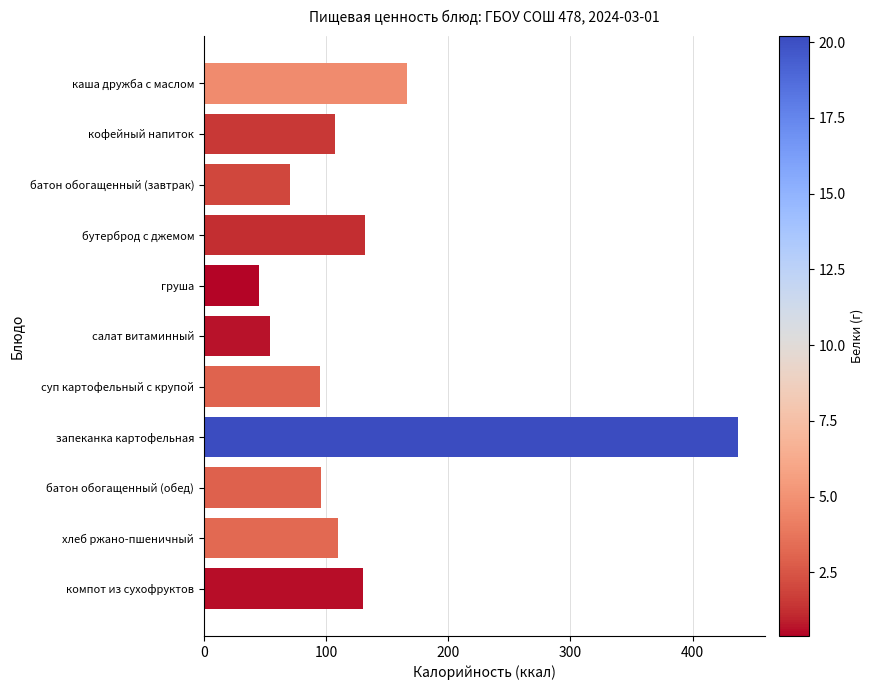

At which label is the value closest to 241?

каша дружба с маслом